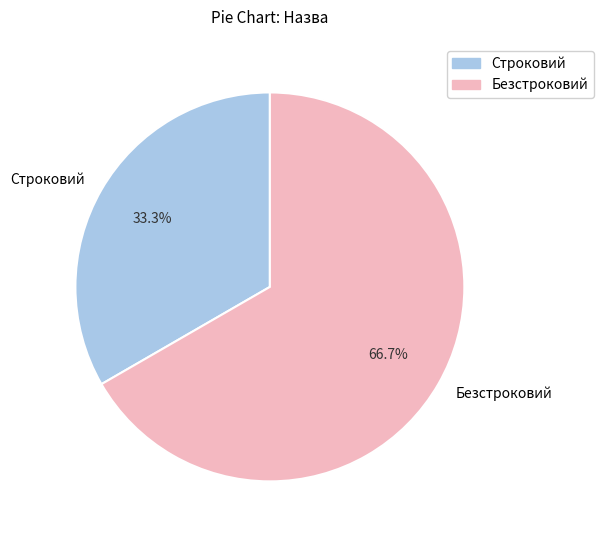

To the nearest percent, what is the difference between the Безстроковий and Строковий slice percentages?

33%